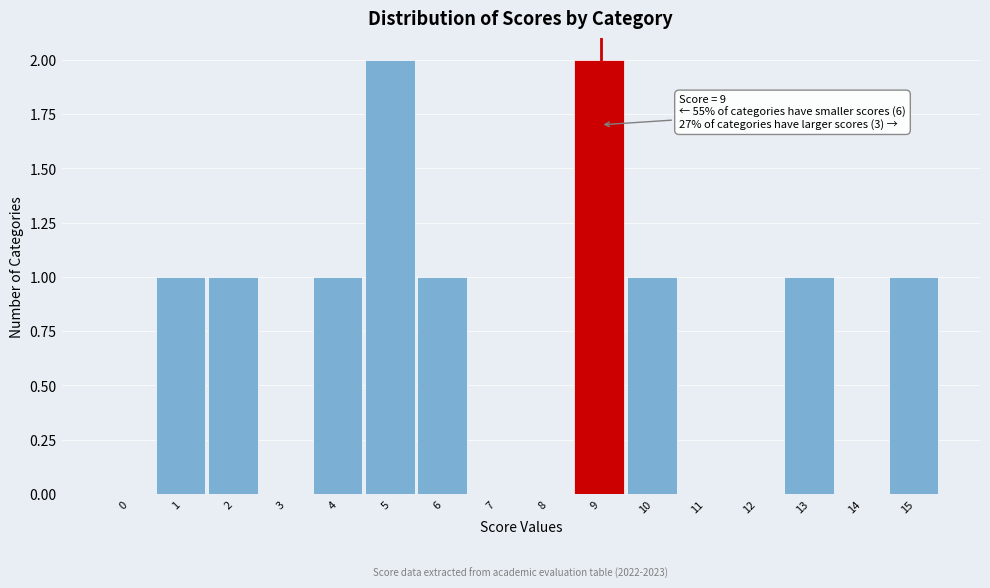

Reading left to right, what are all the values shown in this chart?

0=0	1=1	2=1	3=0	4=1	5=2	6=1	7=0	8=0	9=2	10=1	11=0	12=0	13=1	14=0	15=1